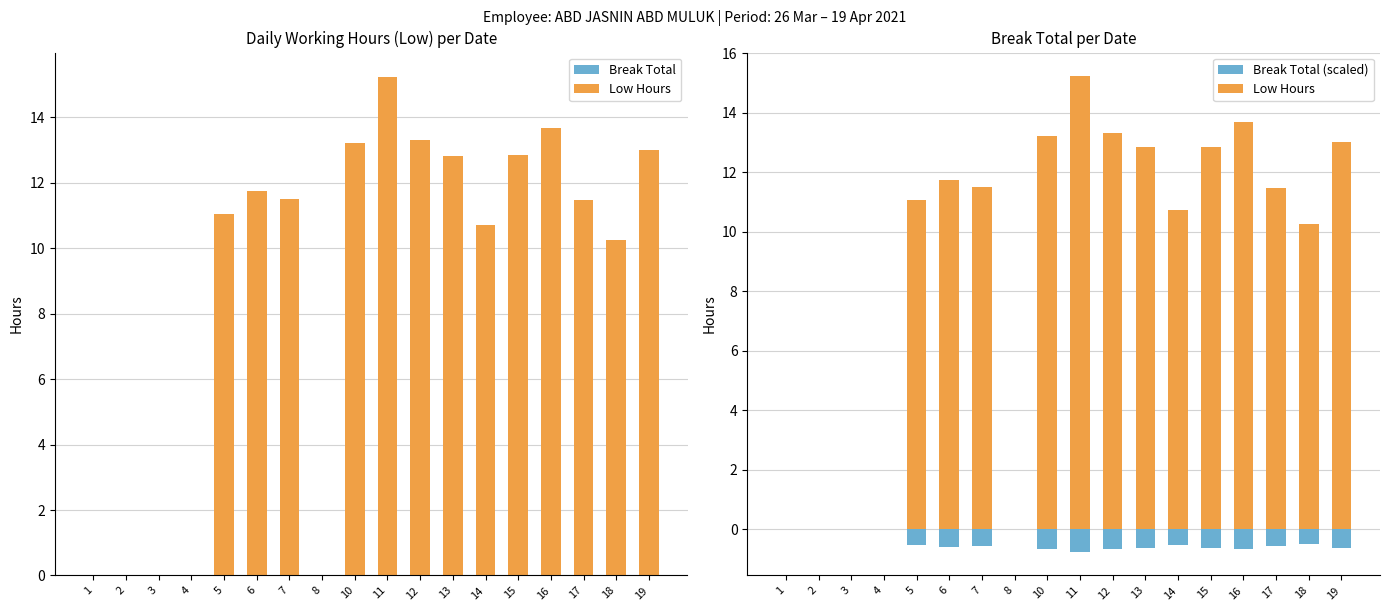

At which label does Low Hours reach its peak?

11